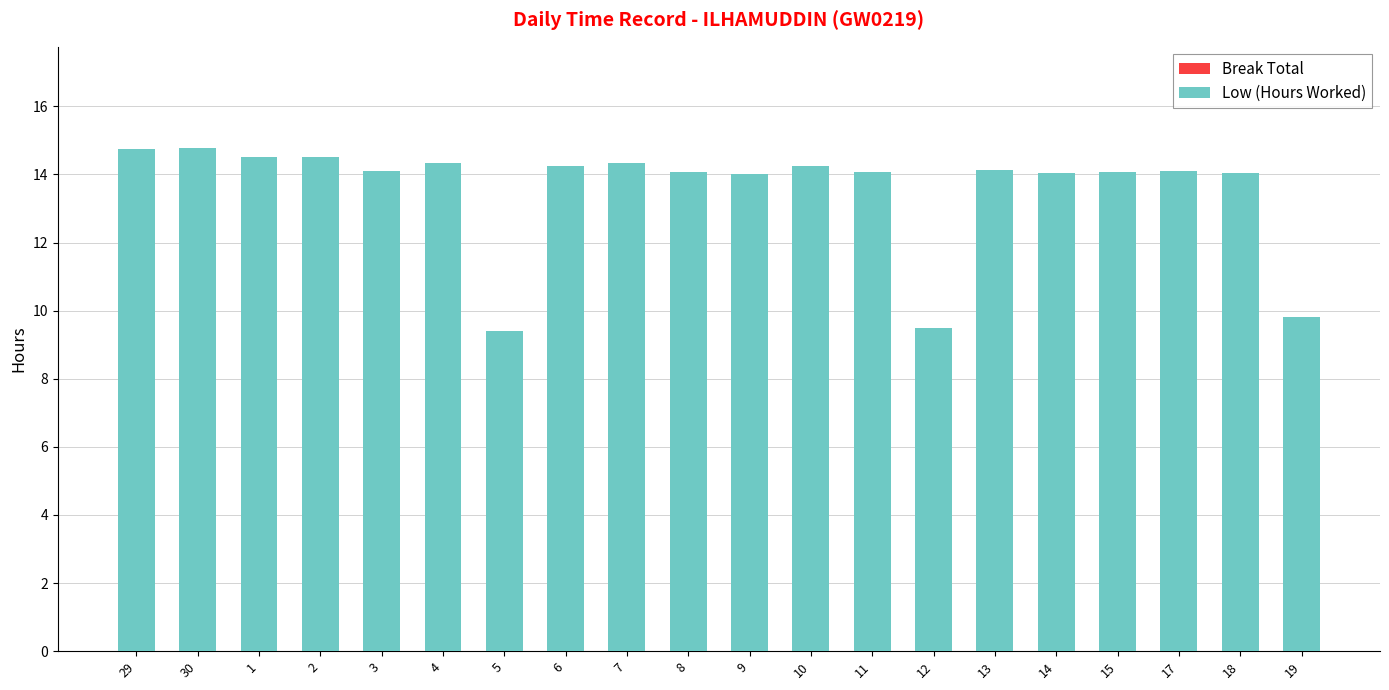

Is it true that the value at 30 is 14.8?

True